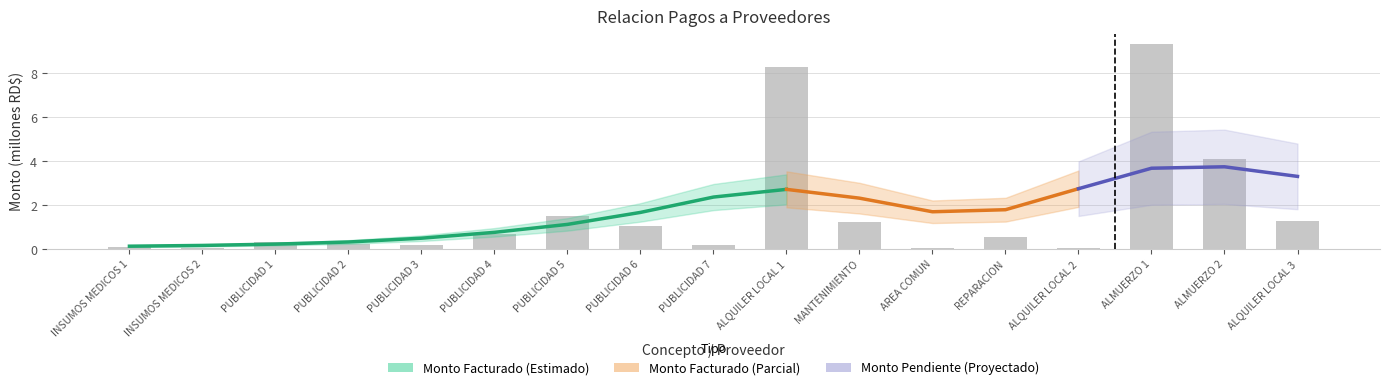

Is it true that the value at PUBLICIDAD 2 is 0.3?

True